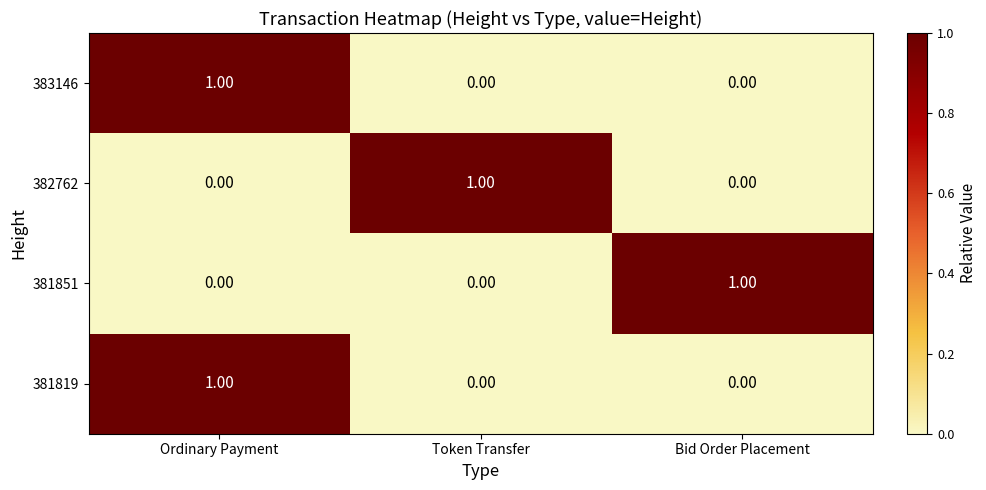

At which label does 382762 reach its peak?

Token Transfer